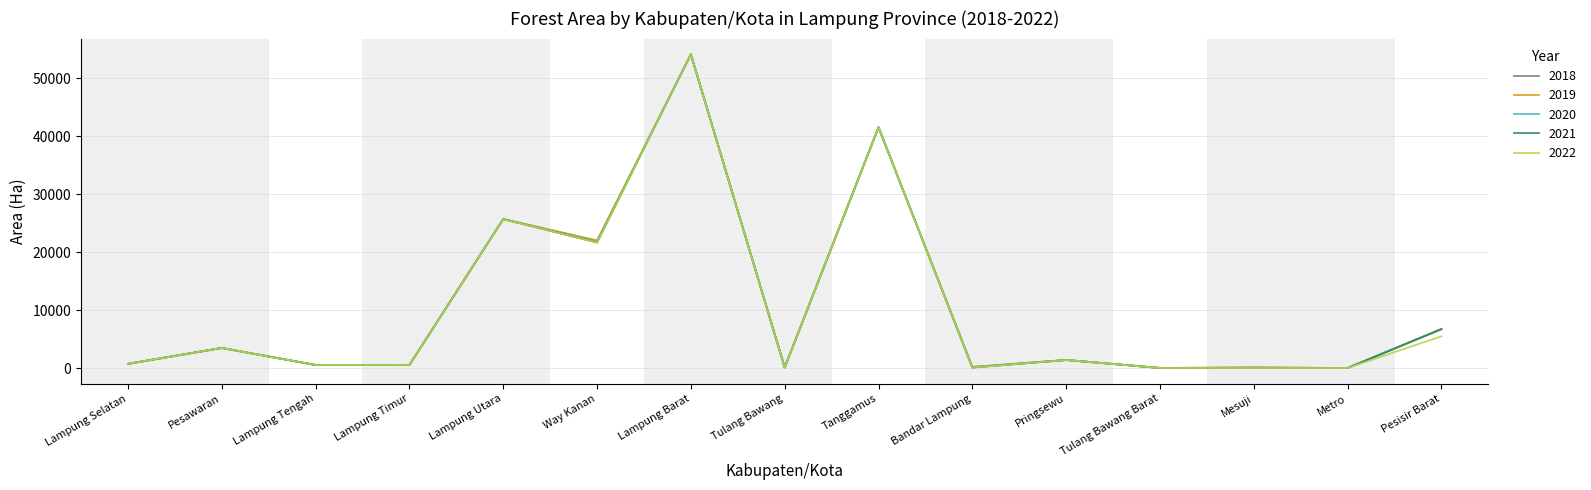

At which category is the sum across all series the highest?

Lampung Barat